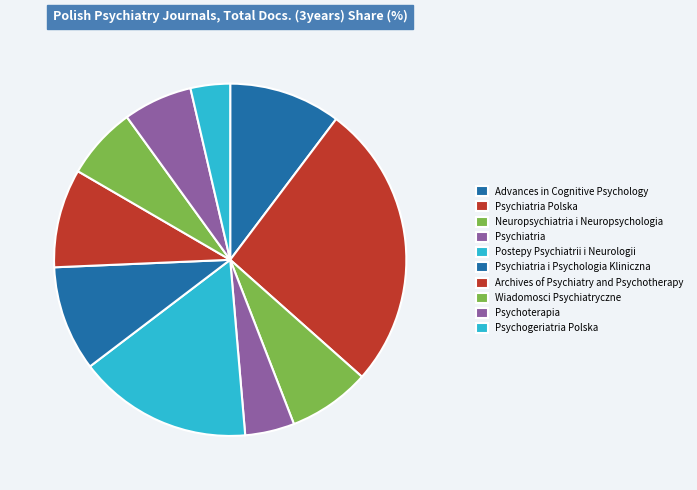

Rank the categories by value from lowest to highest.

Psychogeriatria Polska, Psychiatria, Psychoterapia, Wiadomosci Psychiatryczne, Neuropsychiatria i Neuropsychologia, Archives of Psychiatry and Psychotherapy, Psychiatria i Psychologia Kliniczna, Advances in Cognitive Psychology, Postepy Psychiatrii i Neurologii, Psychiatria Polska